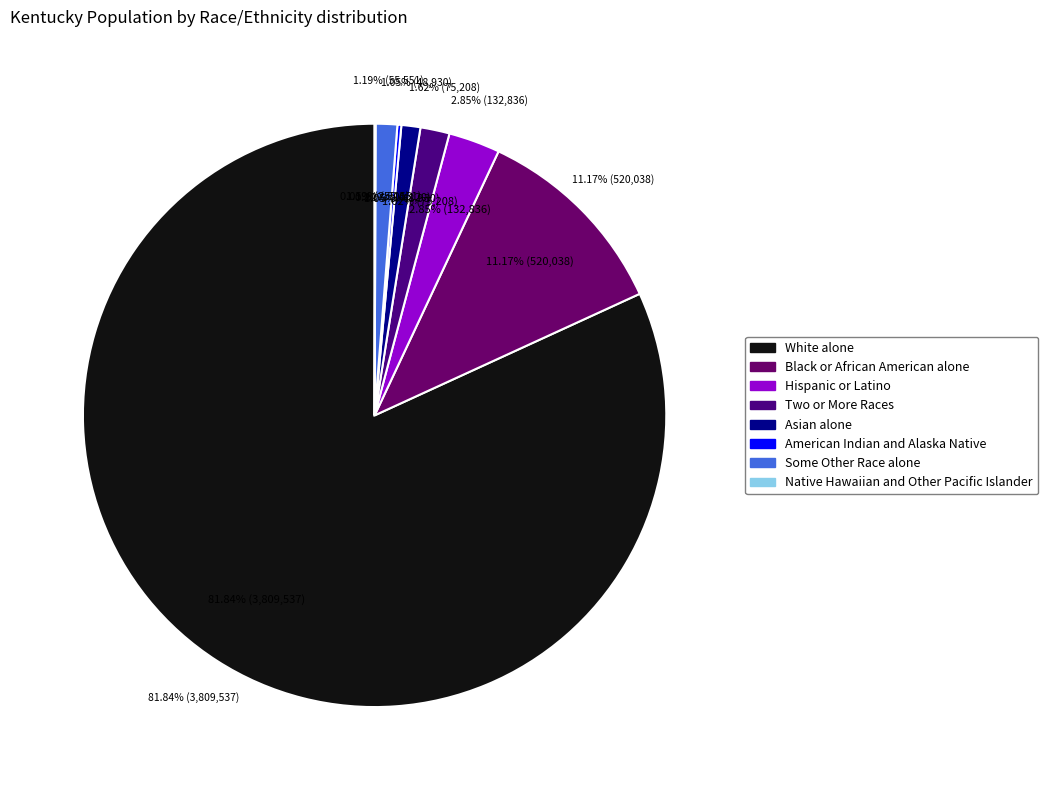

Is it true that Asian alone is 12% of the pie?

False